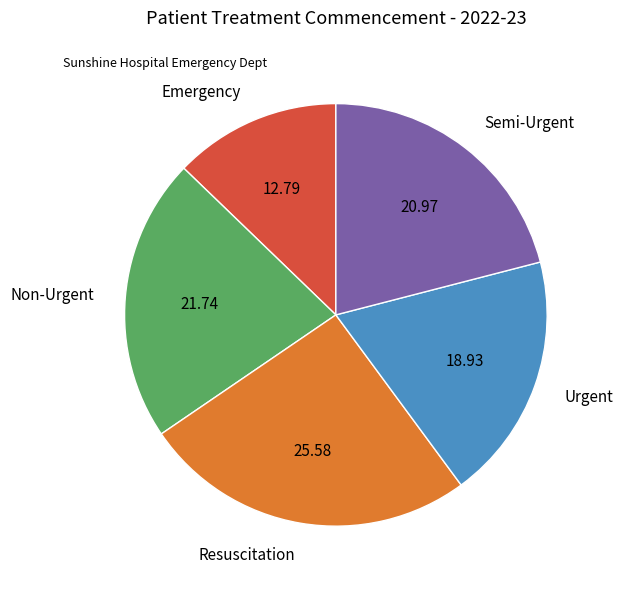

Is the sum of Urgent and Semi-Urgent greater than half?

No